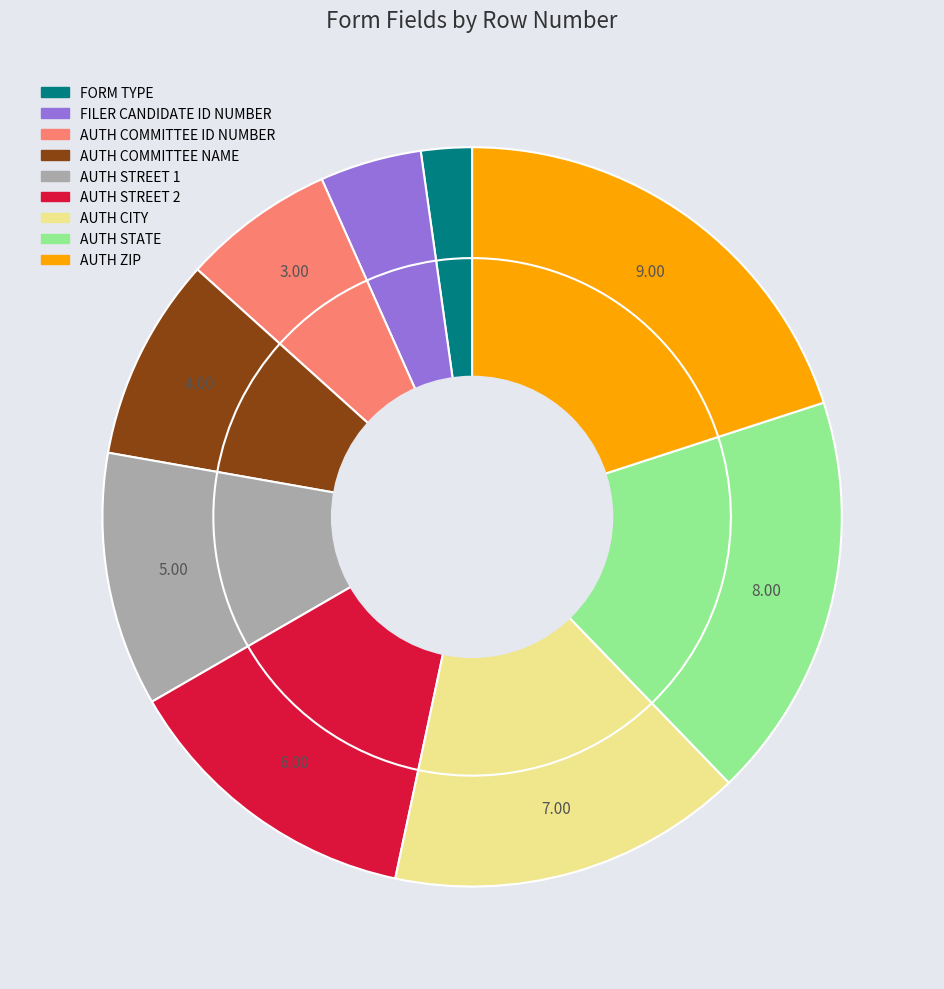

Is AUTH ZIP the majority of the pie?

No